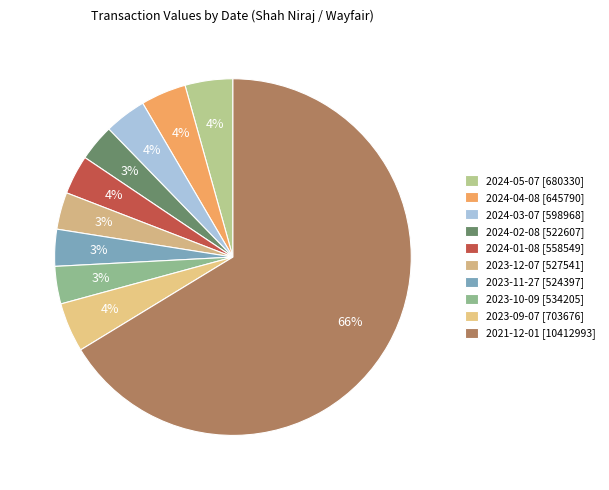

To the nearest percent, what is the difference between the 2023-09-07 [703676] and 2024-03-07 [598968] slice percentages?

1%